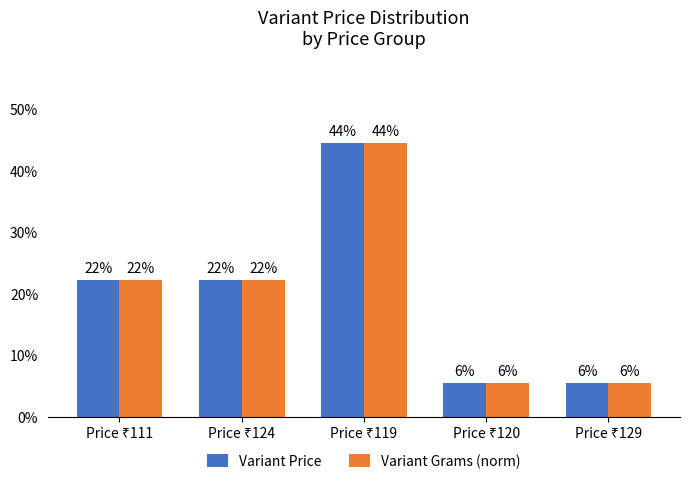

Does the chart contain stacked bars?

No